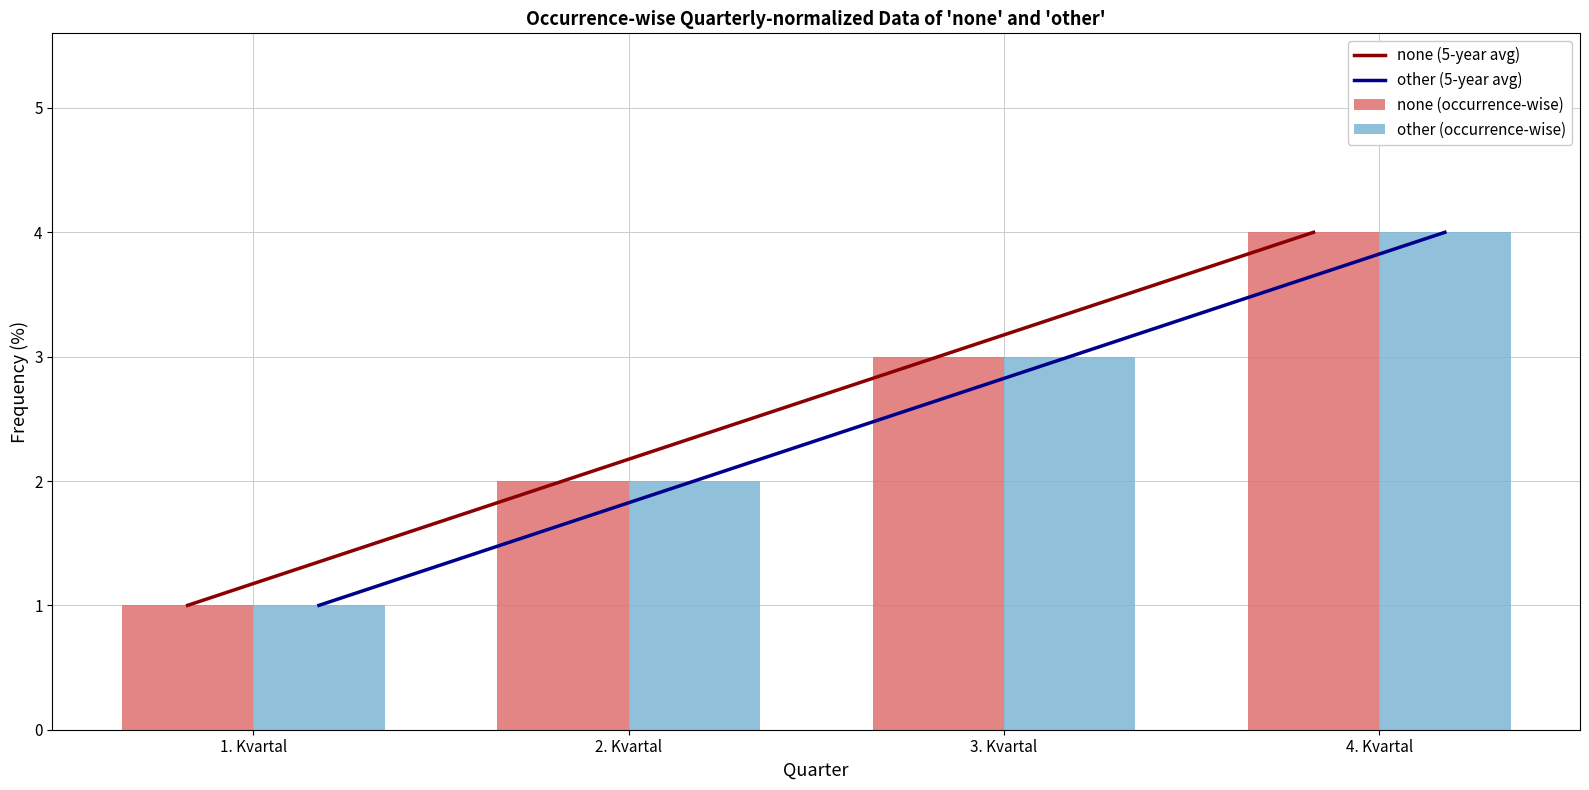

Reading left to right, transcribe all the data shown in this chart.

none (5-year avg): 1. Kvartal=1	2. Kvartal=2	3. Kvartal=3	4. Kvartal=4
other (5-year avg): 1. Kvartal=1	2. Kvartal=2	3. Kvartal=3	4. Kvartal=4
none (occurrence-wise): 1. Kvartal=1	2. Kvartal=2	3. Kvartal=3	4. Kvartal=4
other (occurrence-wise): 1. Kvartal=1	2. Kvartal=2	3. Kvartal=3	4. Kvartal=4